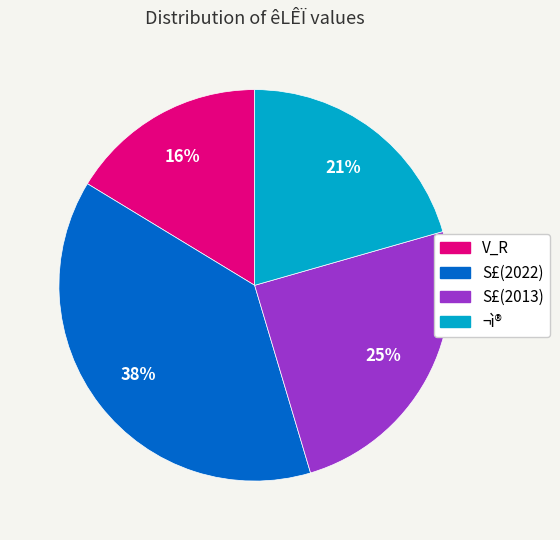

How many slices are in this pie chart?

4